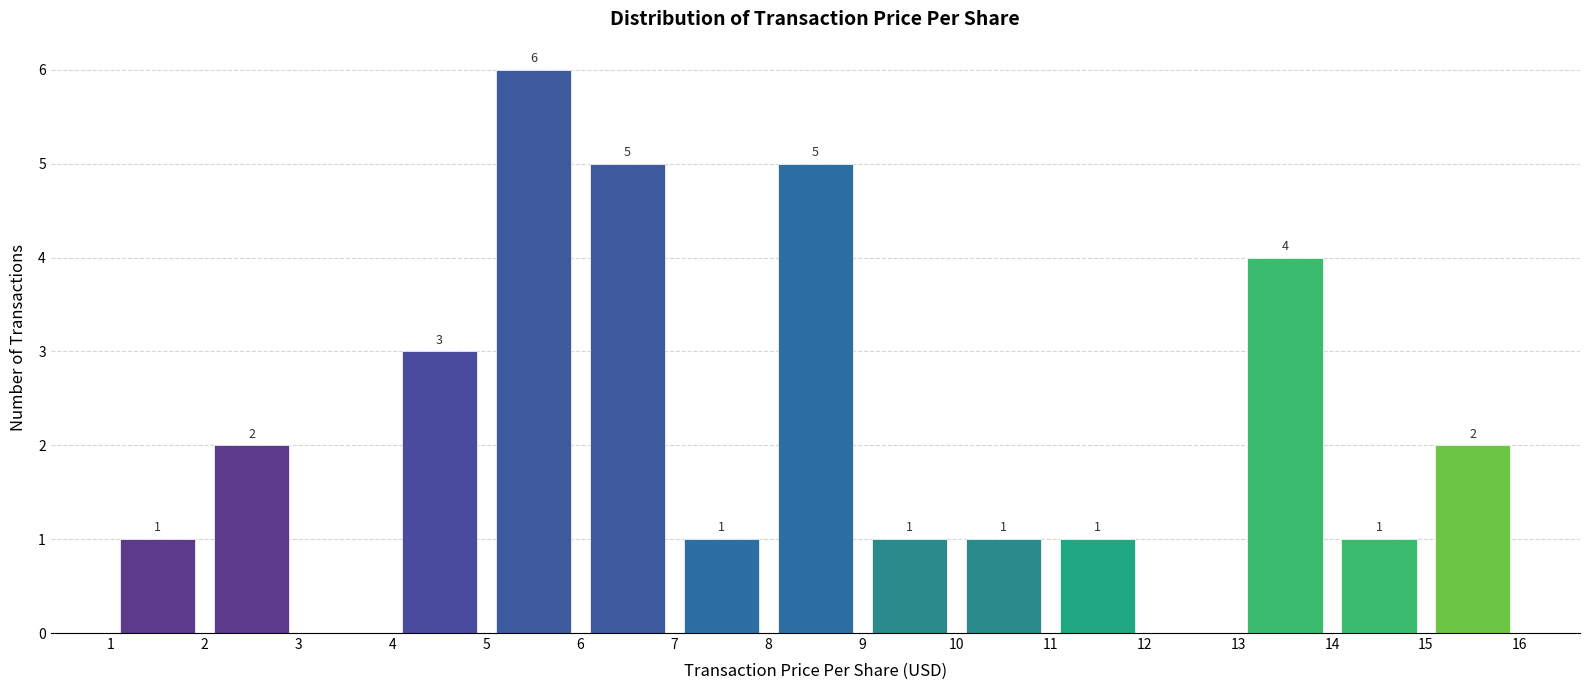

Which range on the x-axis has the tallest bar?

5 to 6